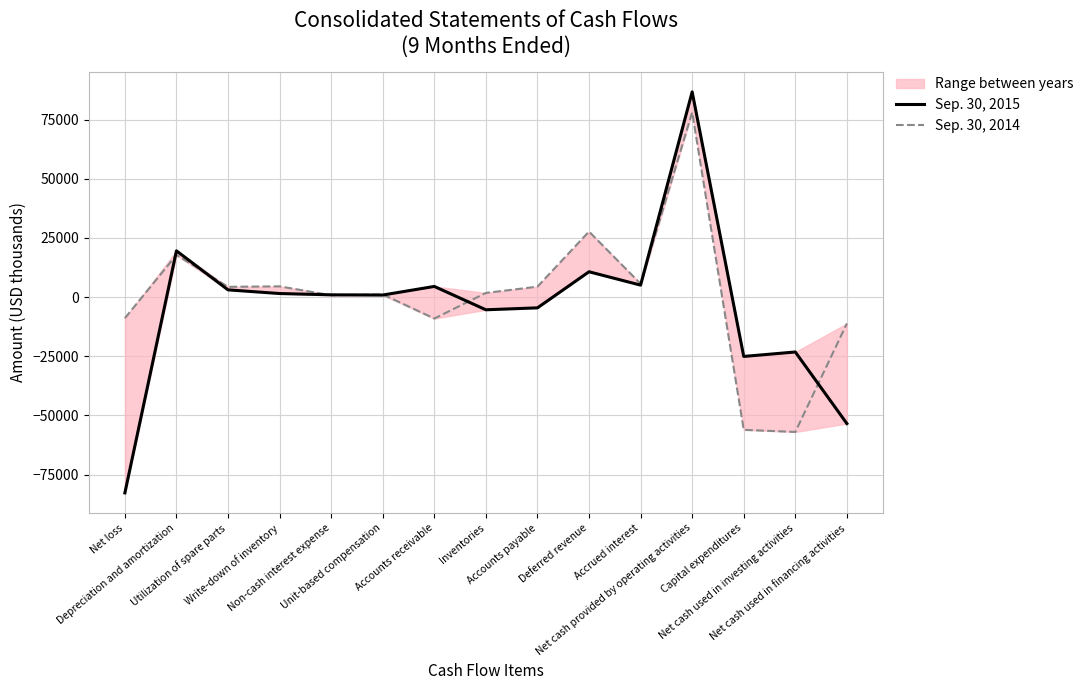

True or false: Sep. 30, 2015 has more than 0 interior local peaks.

True